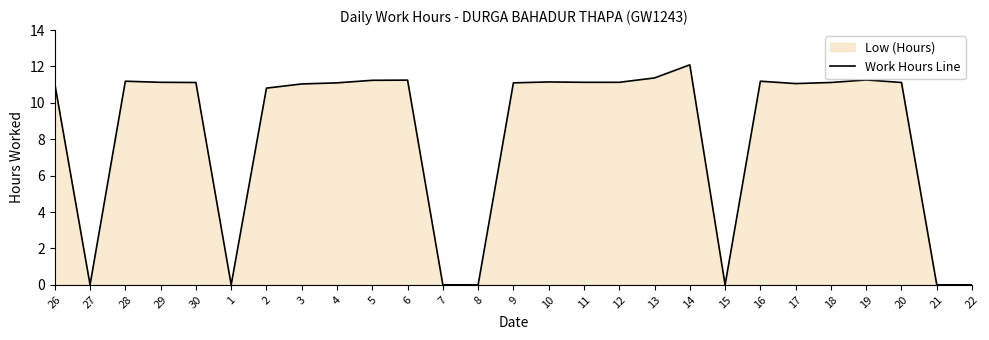

Which label corresponds to the smallest value in the chart?

27